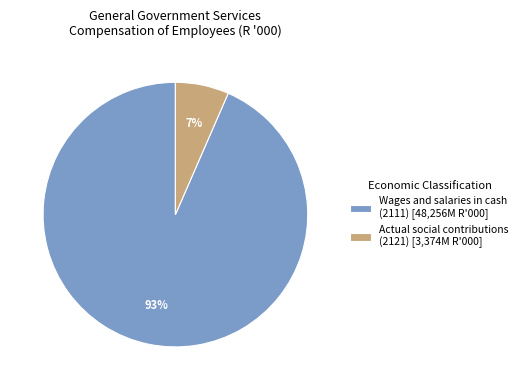

Do Actual social contributions (2121) [3,374M R'000] and Wages and salaries in cash (2111) [48,256M R'000] together represent more than half of the pie?

Yes